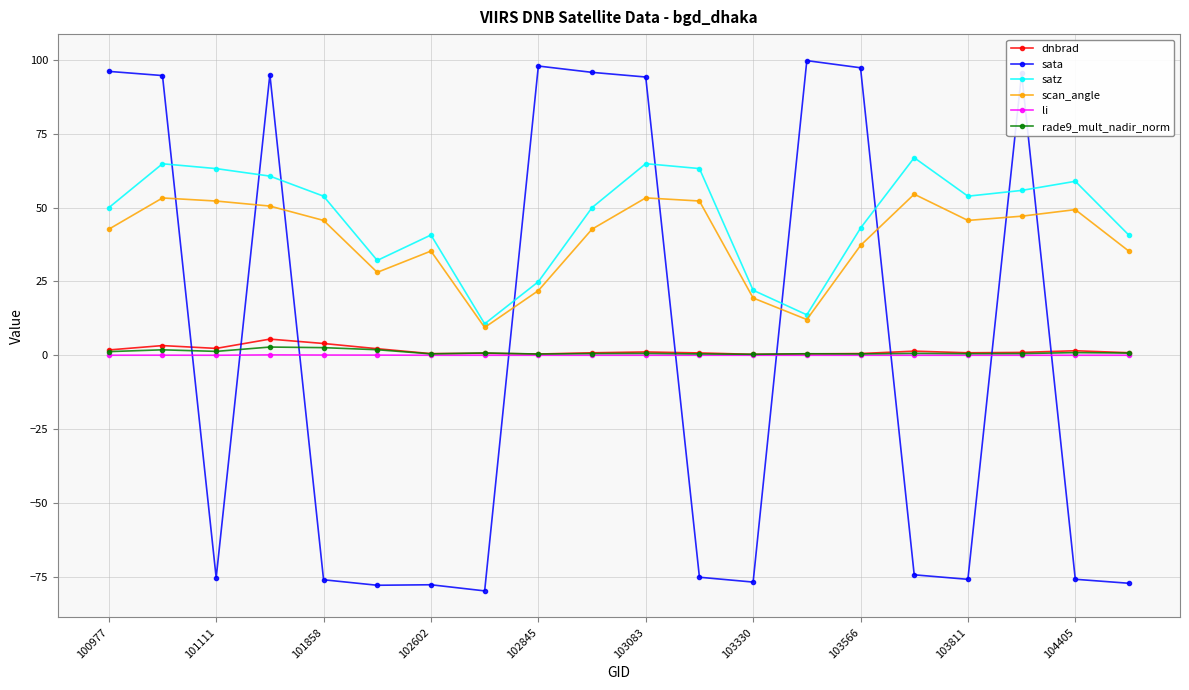

True or false: dnbrad and satz cross at least once.

False